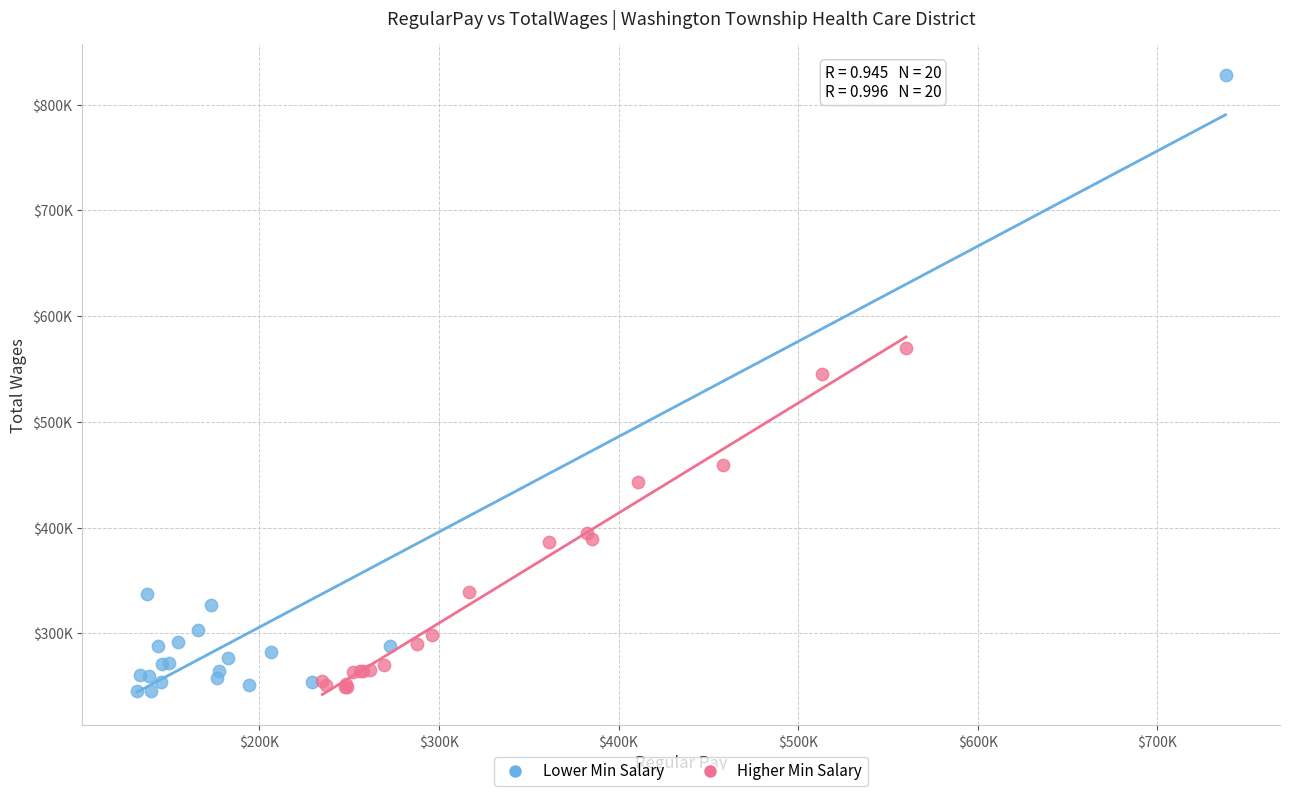

What are all the series names shown in the legend?

Lower Min Salary, Higher Min Salary